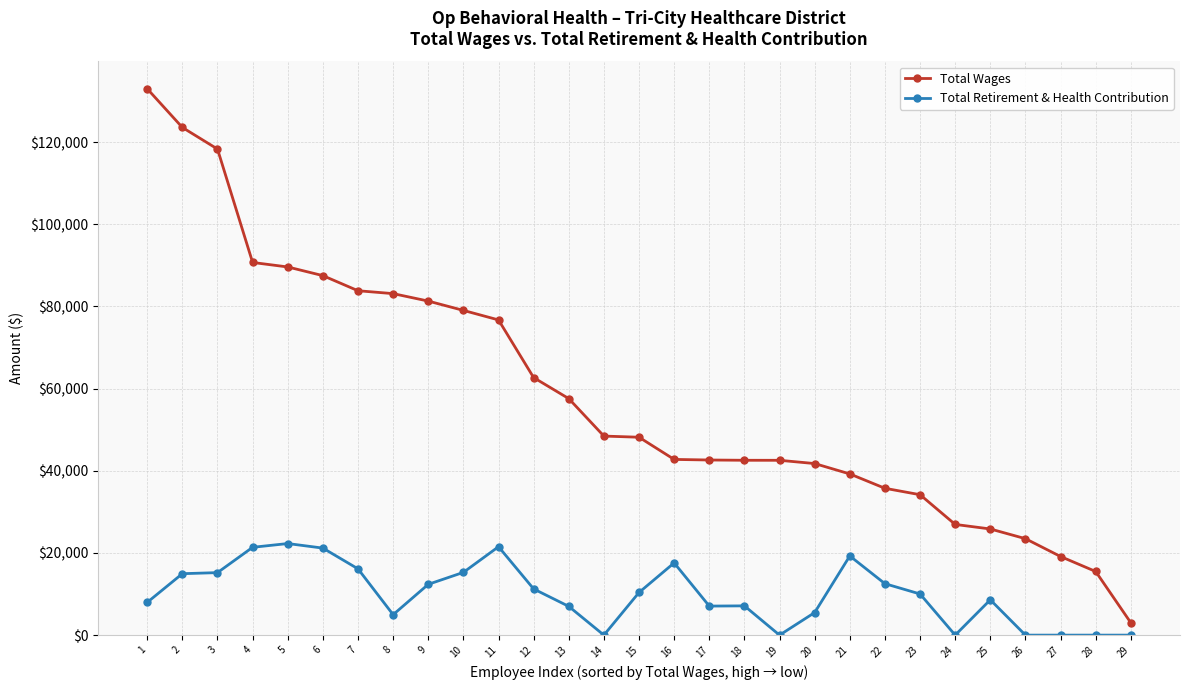

What is the difference between the maximum and minimum values in the Total Retirement & Health Contribution series?

22289